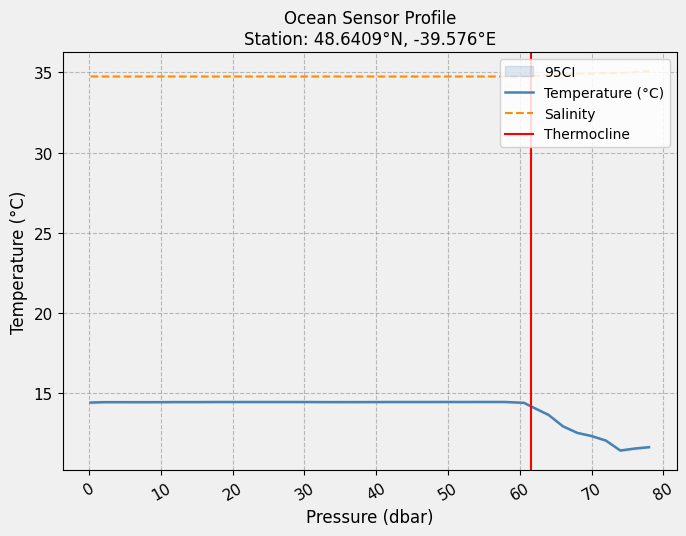

Reading left to right, transcribe all the data shown in this chart.

t: 0.2=14.4	2.0=14.5	4.0=14.5	6.1=14.5	8.0=14.5	9.9=14.5	12.0=14.5	14.0=14.5	16.0=14.5	18.0=14.5	20.0=14.5	22.0=14.5	24.0=14.5	26.0=14.5	28.0=14.5	30.0=14.5	32.0=14.5	34.0=14.5	36.0=14.5	38.0=14.5	40.0=14.5	42.0=14.5	44.0=14.5	46.0=14.5	48.0=14.5	50.0=14.5	52.0=14.5	54.0=14.5	56.0=14.5	58.0=14.5	60.6=14.4	61.5=14.2	64.0=13.7	66.0=13.0	68.0=12.5	70.0=12.3	72.0=12.1	74.0=11.4	76.0=11.6	78.0=11.7
s: 0.2=34.7	2.0=34.7	4.0=34.7	6.1=34.7	8.0=34.7	9.9=34.7	12.0=34.7	14.0=34.7	16.0=34.7	18.0=34.7	20.0=34.7	22.0=34.7	24.0=34.7	26.0=34.7	28.0=34.7	30.0=34.7	32.0=34.7	34.0=34.7	36.0=34.7	38.0=34.7	40.0=34.7	42.0=34.7	44.0=34.7	46.0=34.7	48.0=34.7	50.0=34.7	52.0=34.7	54.0=34.7	56.0=34.7	58.0=34.7	60.6=34.7	61.5=34.8	64.0=34.8	66.0=34.9	68.0=34.9	70.0=34.9	72.0=35.0	74.0=35.0	76.0=35.0	78.0=35.1